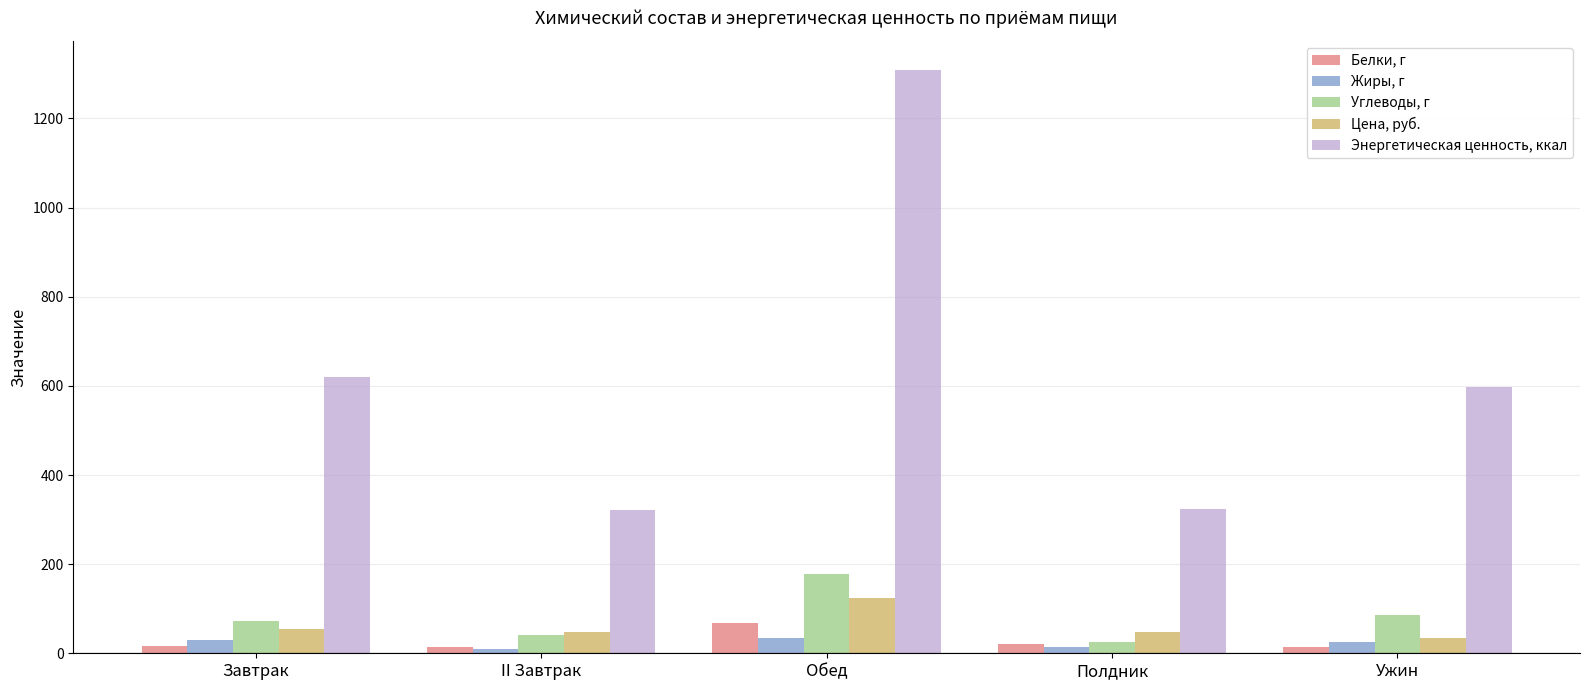

At how many categories does at least one series exceed 440?

3